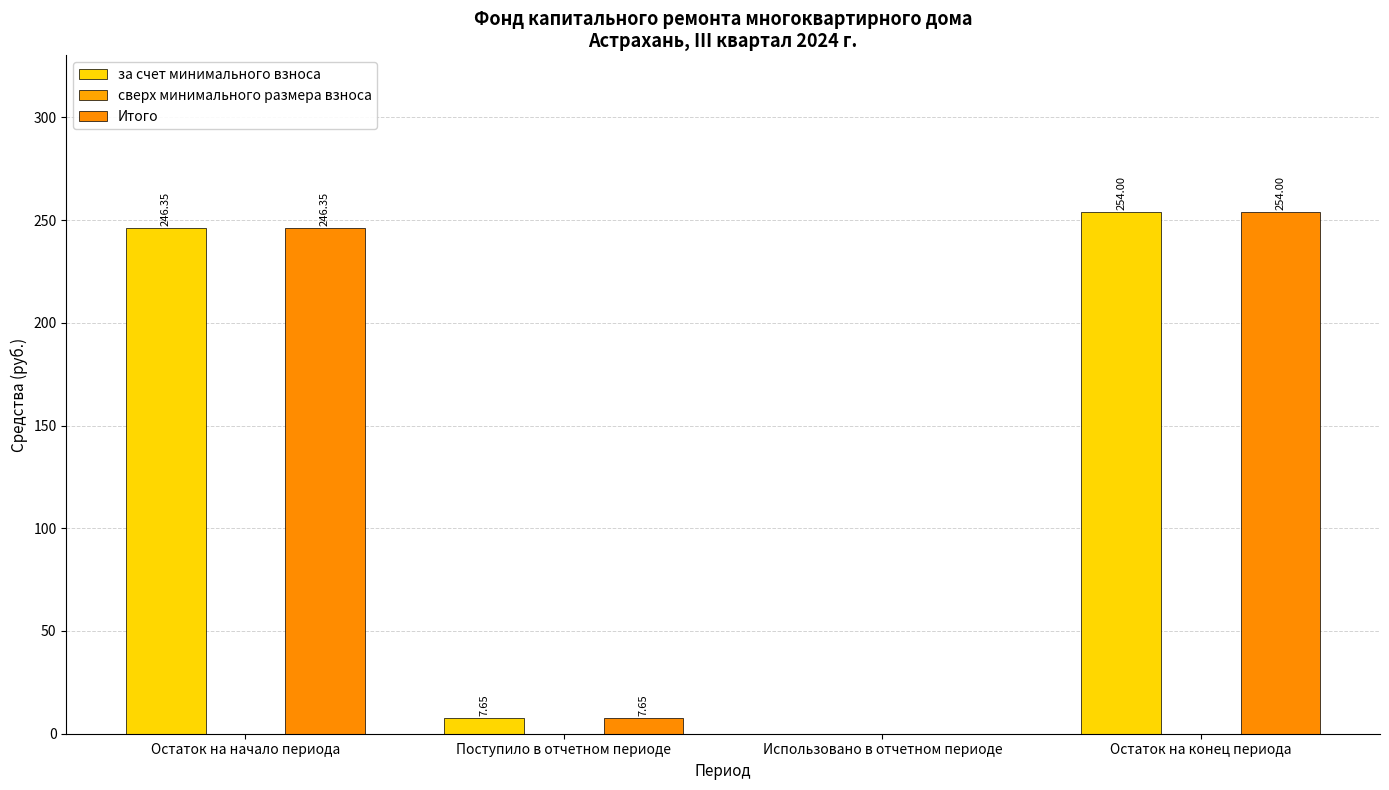

What position from the left is Использовано в отчетном периоде?

3